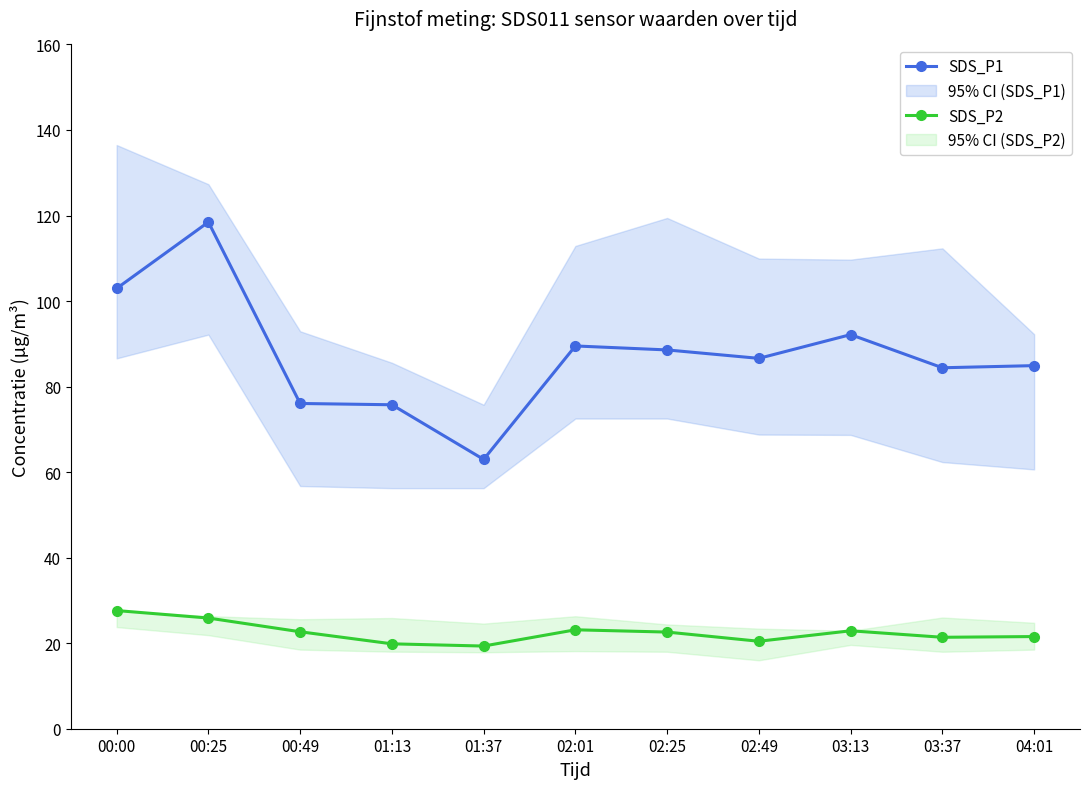

Reading left to right, extract all data points from this chart.

SDS_P1: 103.0	118.5	76.0	75.8	63.0	89.5	88.6	86.6	92.2	84.4	84.9
SDS_P2: 27.6	25.9	22.7	19.9	19.3	23.1	22.6	20.4	22.9	21.4	21.6